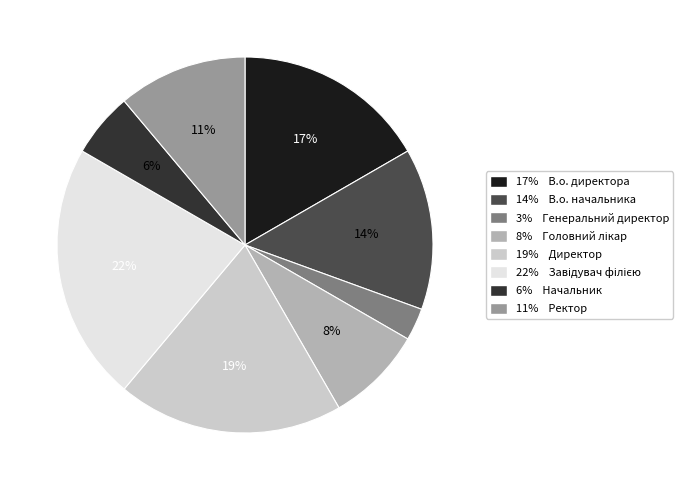

What percentage is the 14% В.о. начальника slice, to the nearest percent?

14%